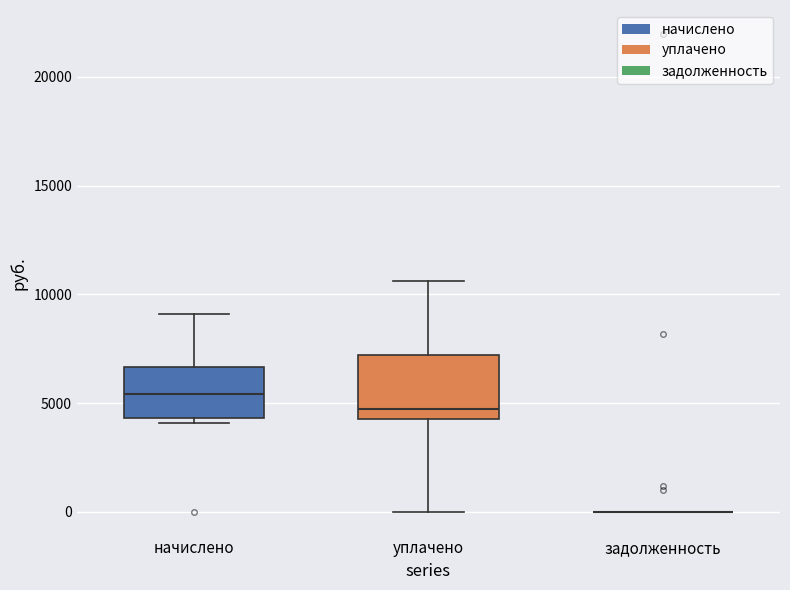

Reading left to right, transcribe this box plot: for each box, give where its median line is, the range the box spans, and where its two whiskers end, as read against the y-axis. The values are not printed on the chart, so give them approximately, as read against the axis.

начислено: median 5500, box 4500 to 6500, whiskers 4000 to 9000
уплачено: median 4500 (just above the box's lower edge), box 4500 to 7000, whiskers 0 to 10500
задолженность: box collapsed to a line at 0, whiskers 0 to 0